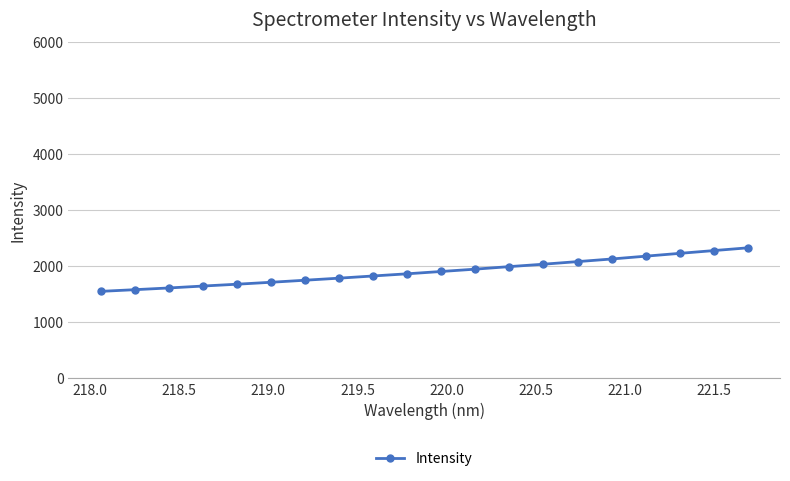

Count the number of values greater than 1910.

10